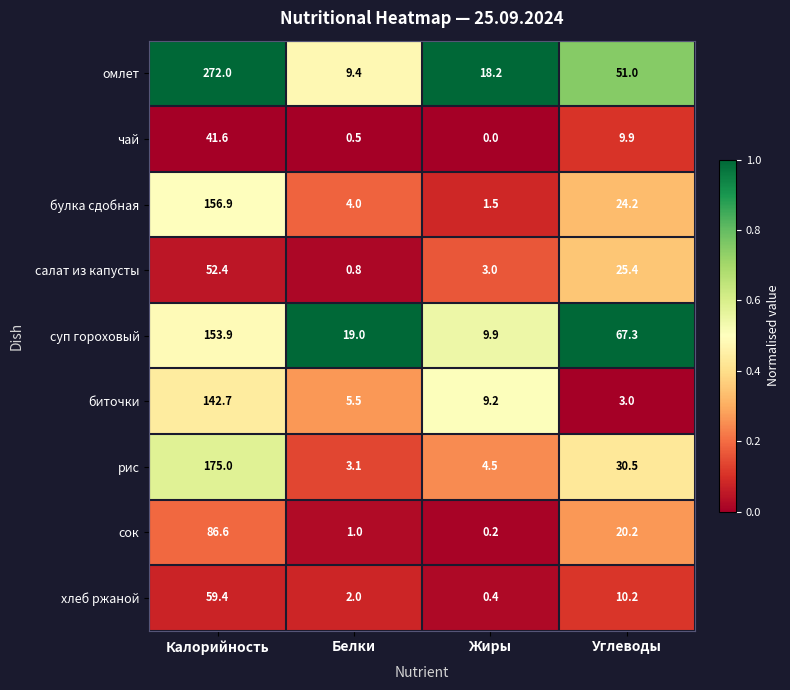

What is the greatest value displayed?

272.0